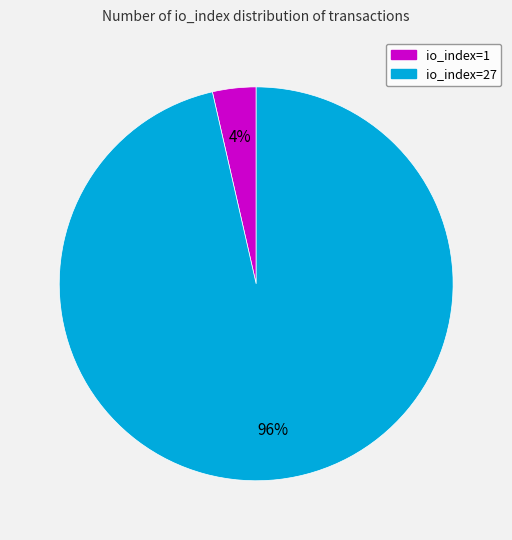

Is it true that io_index=27 is 96% of the pie?

True